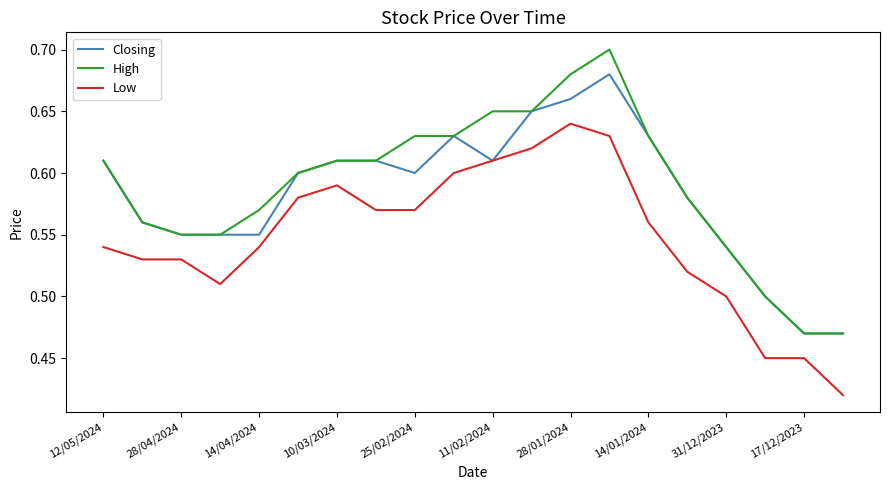

List the series in order of their peak value, highest first.

High, Closing, Low